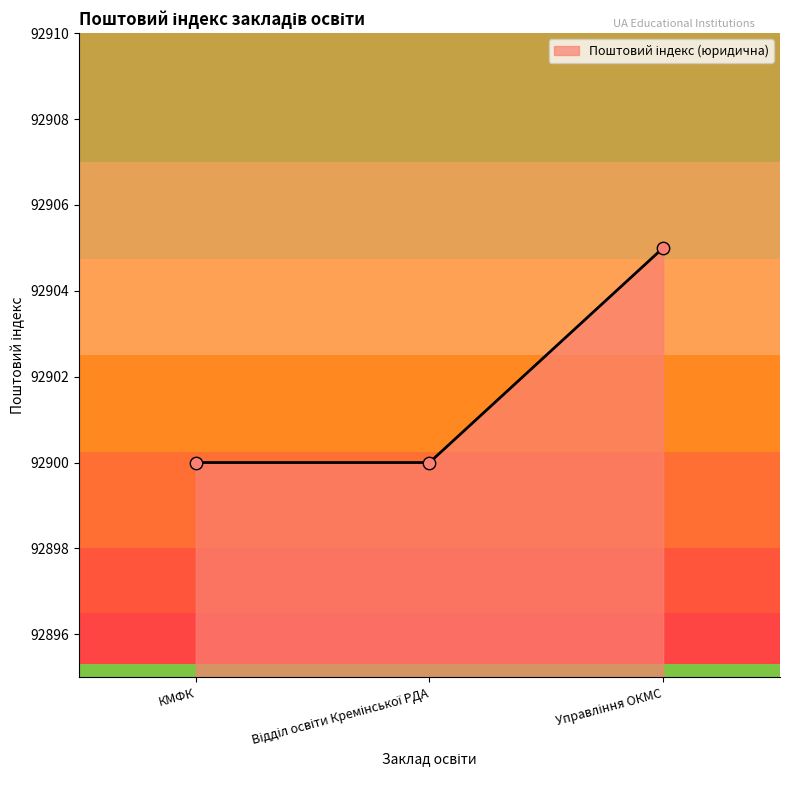

What is the average value?

92902